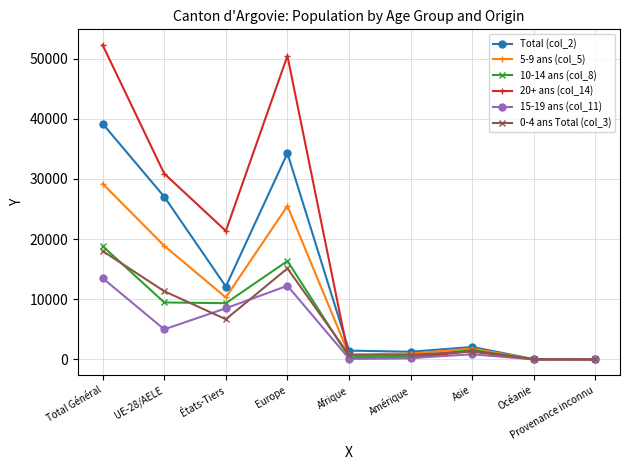

The value of 15-19 ans (col_11) at UE-28/AELE is 5002. True or false?

True